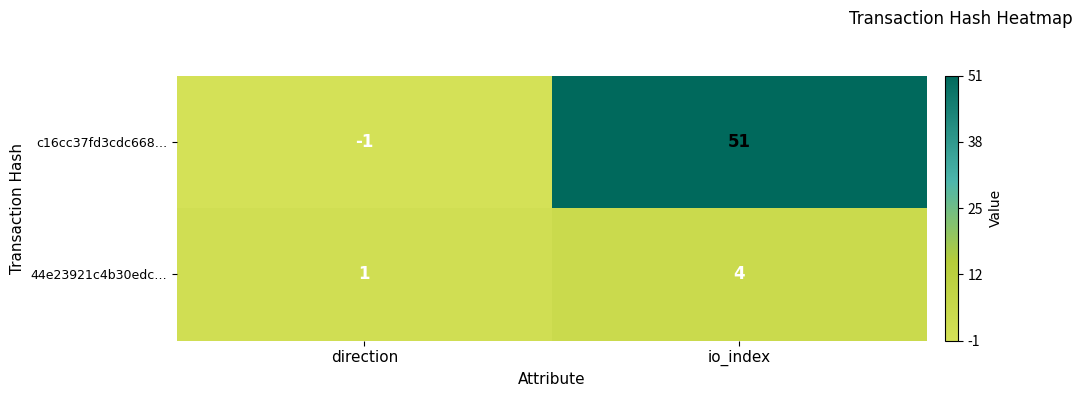

What is the sum of the 44e23921c4b30edc… values at direction and io_index?

5